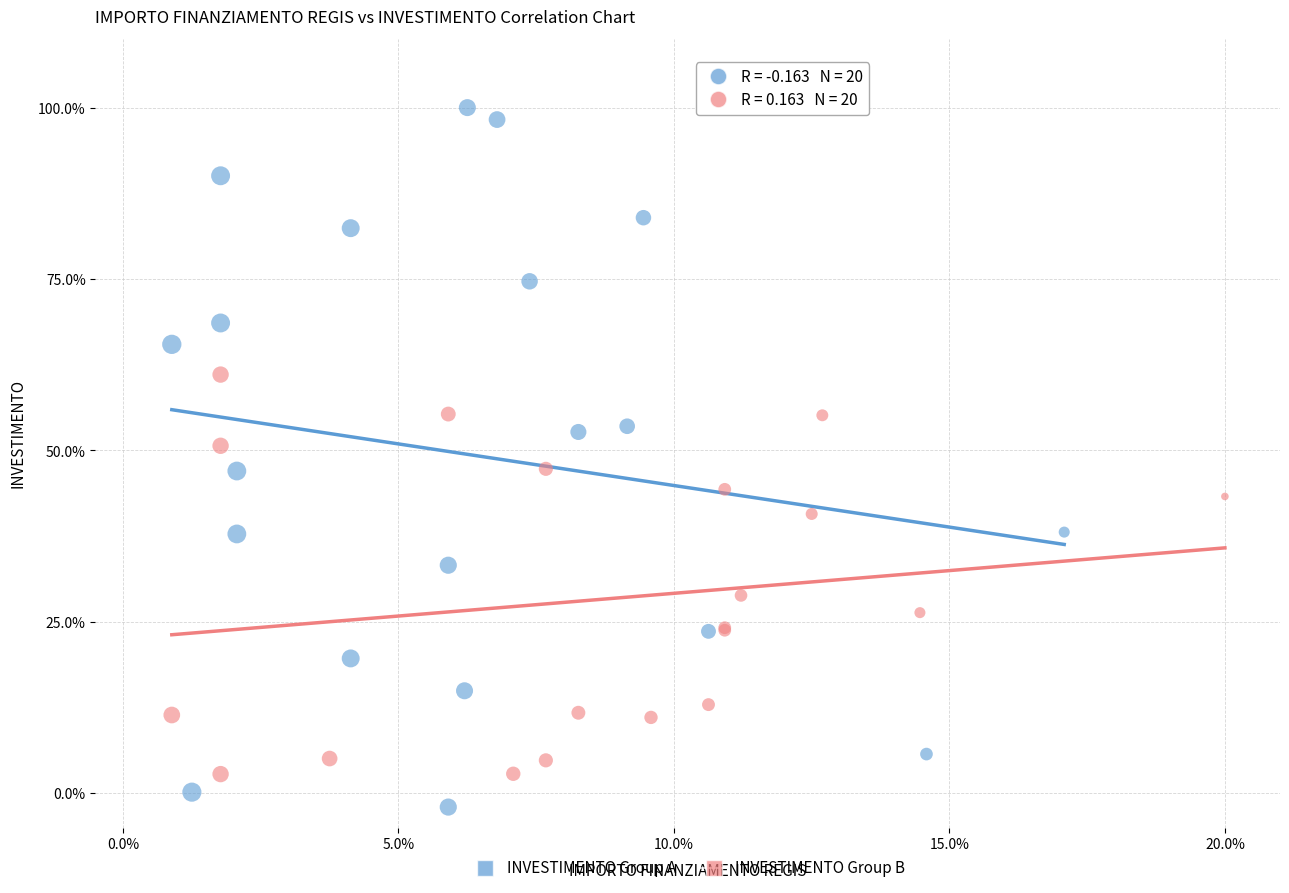

What are all the series names shown in the legend?

INVESTIMENTO Group A, INVESTIMENTO Group B